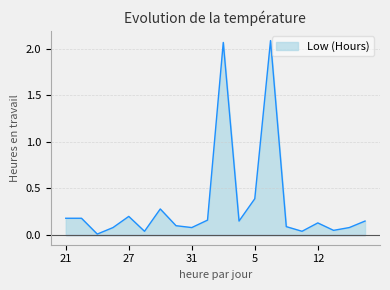

Does the chart display data point markers on the line(s)?

No